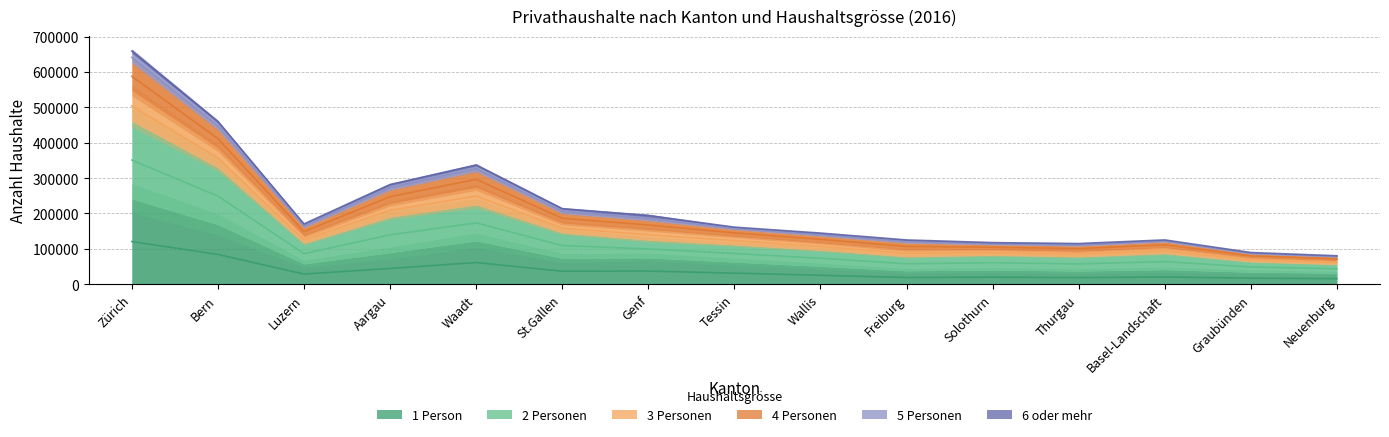

How many categories are shown in the chart?

15